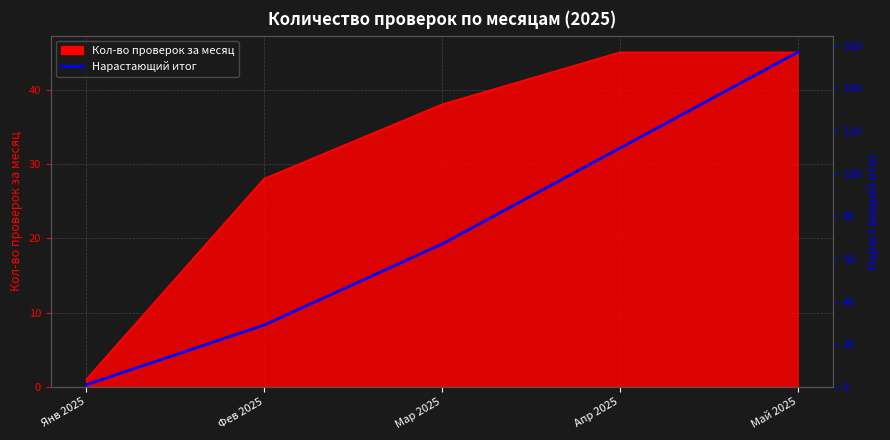

Count the values in the range 29 to 112.

3